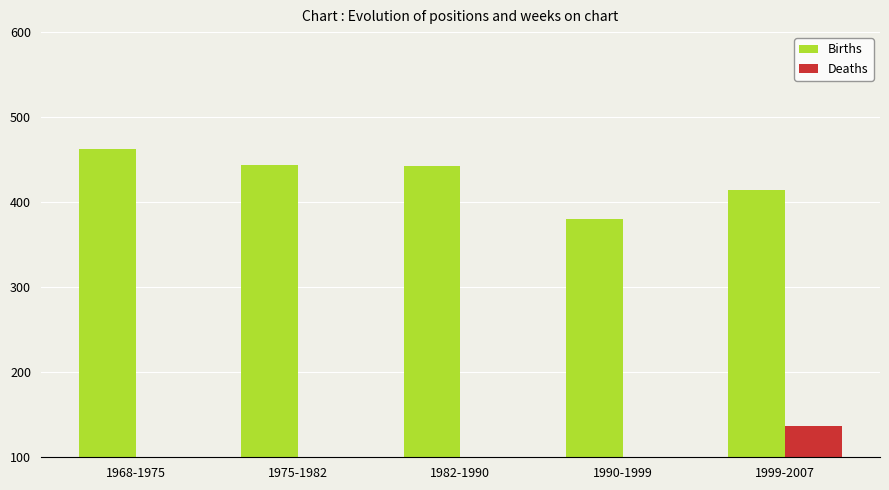

List the labels in order of Deaths value, largest first.

1999-2007, 1990-1999, 1982-1990, 1975-1982, 1968-1975